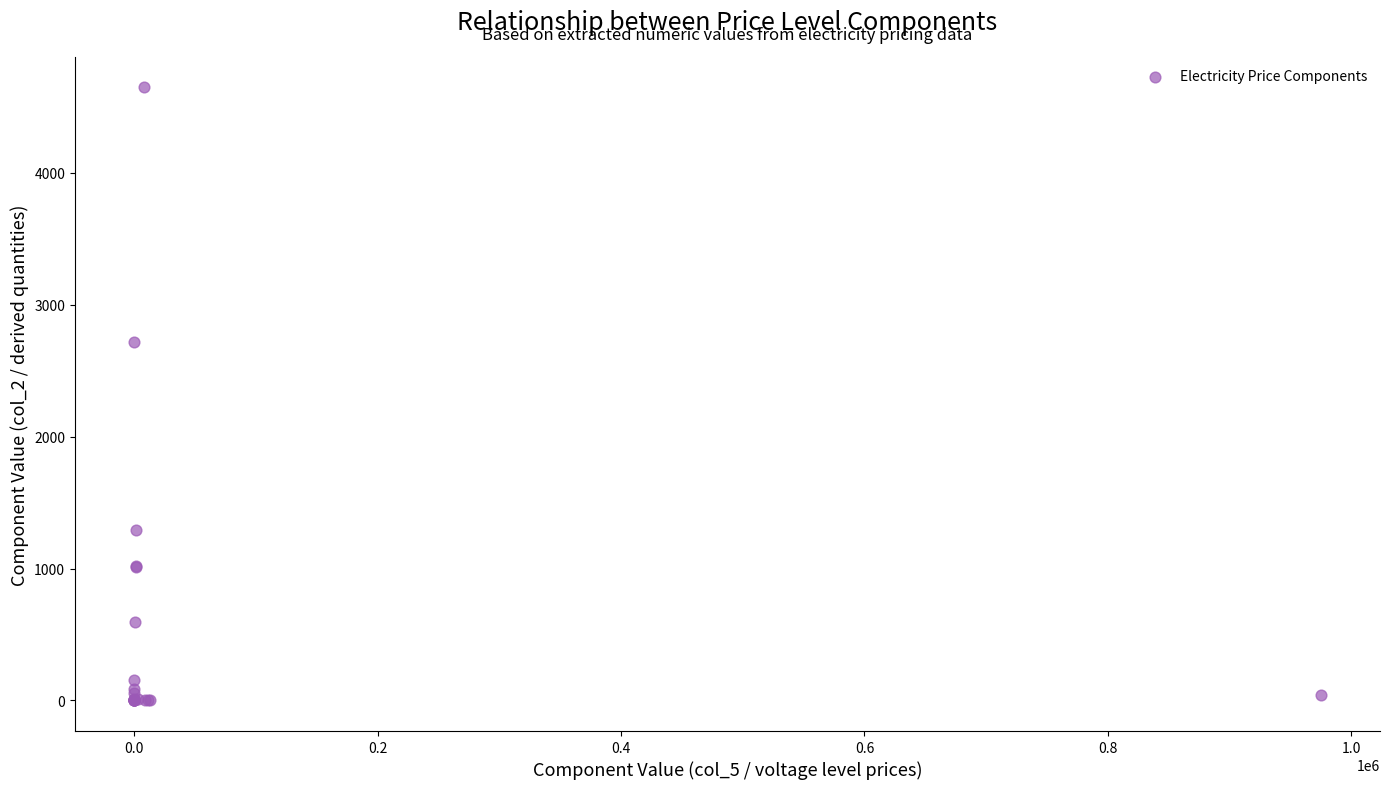

What Y value in the scatter plot is closest to 2323?

2720.0